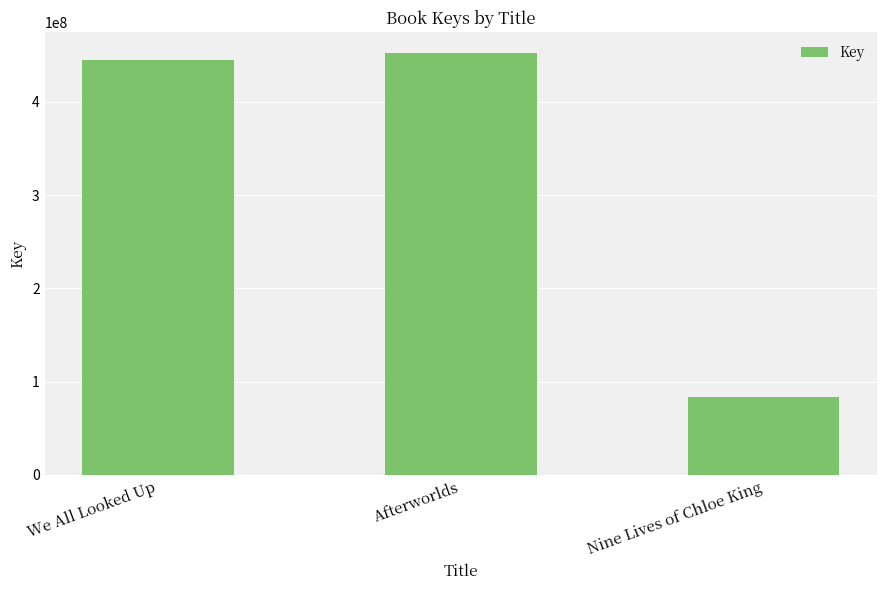

What is the label of the 3rd bar from the left?

Nine Lives of Chloe King